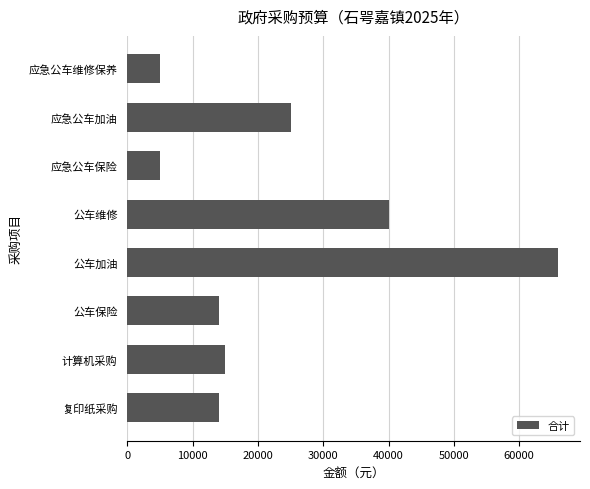

Which has a higher value, 应急公车保险 or 计算机采购?

计算机采购